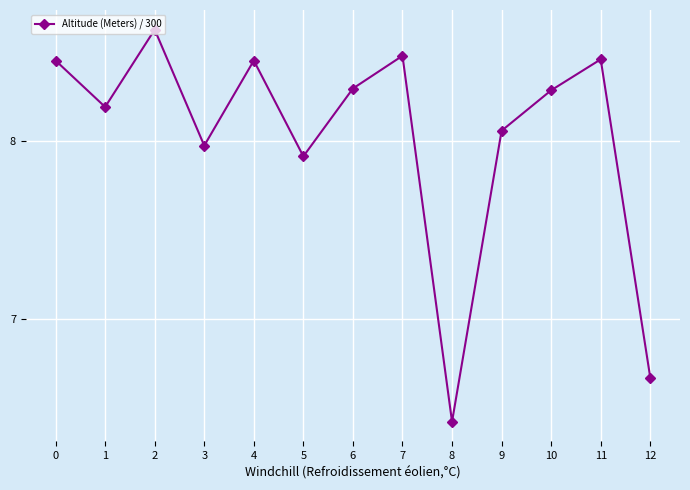

What is the greatest value displayed?

8.6